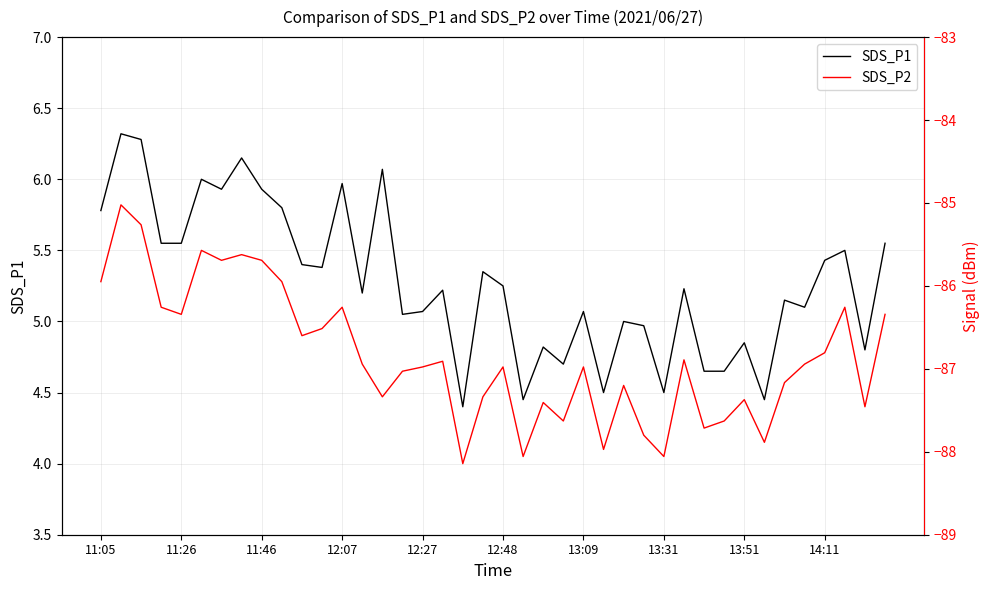

True or false: SDS_P1 has more than 1 interior local peaks.

True